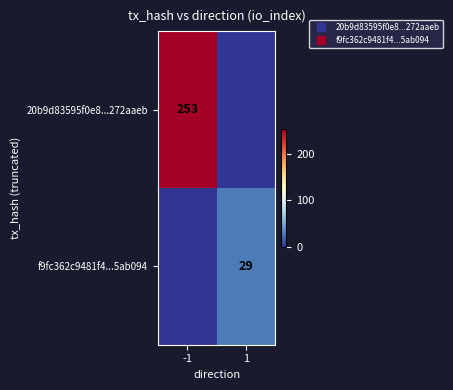

Between -1 and 1, which series saw the biggest shift?

20b9d83595f0e8...272aaeb